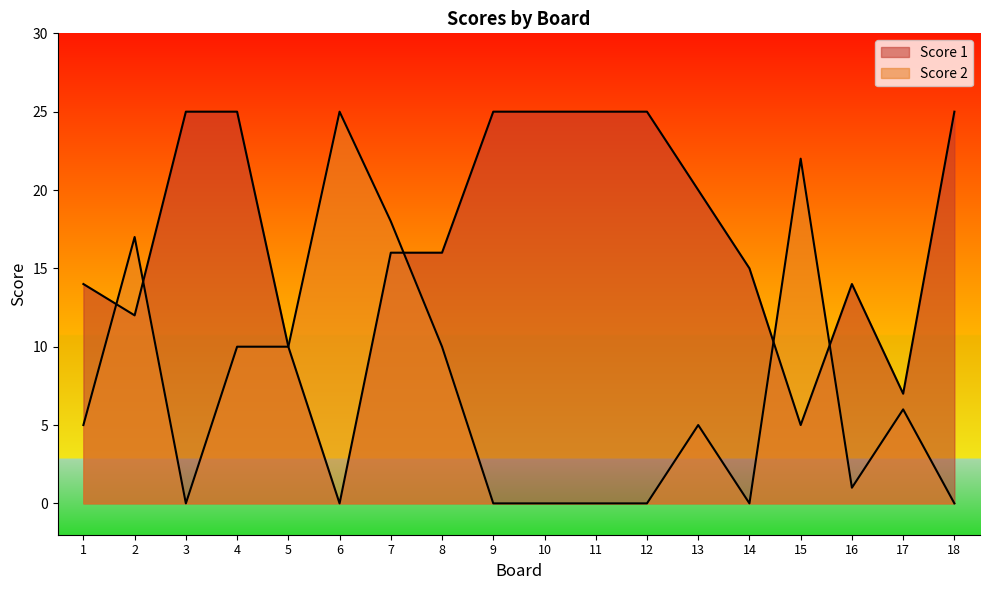

Between 18 and 16, which is larger?

18